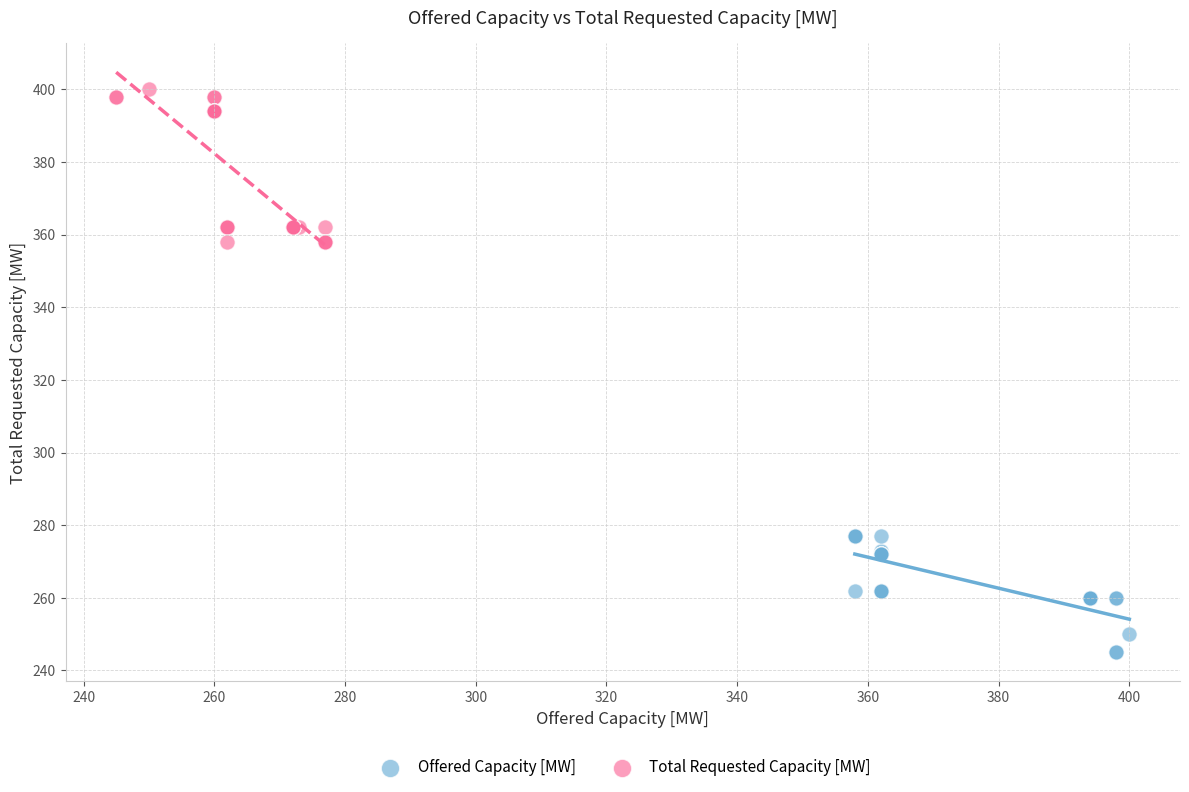

Which series reaches the minimum Y coordinate?

Offered Capacity [MW]